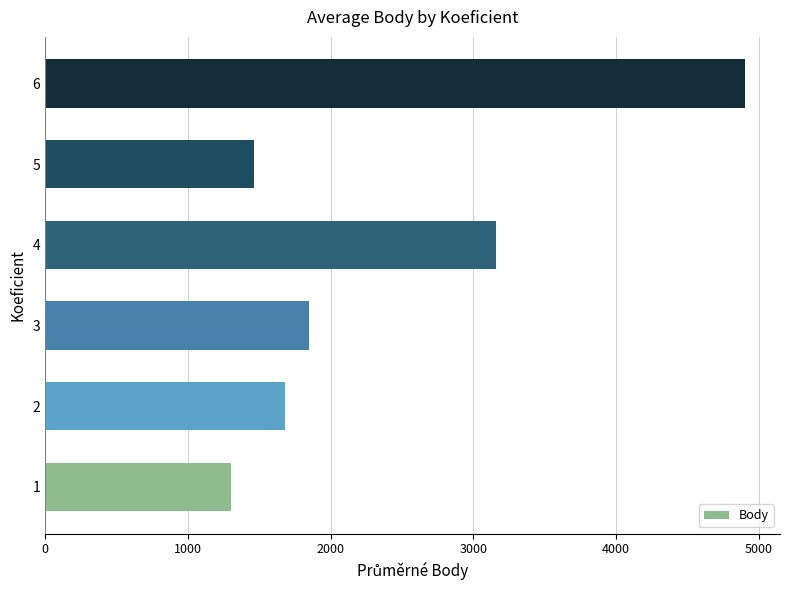

The value at 6 is 1361.0. True or false?

False